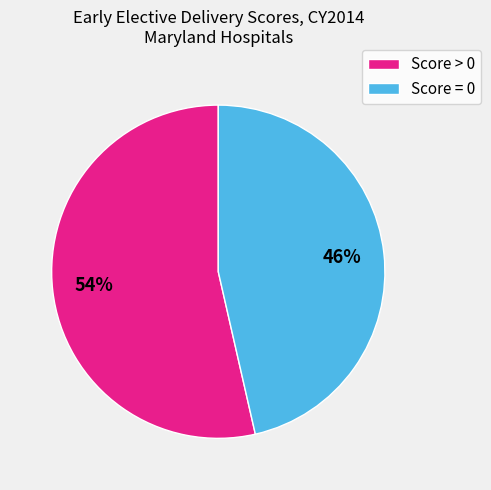

Approximately how many times larger is the value at Score = 0 compared to Score > 0?

0.9